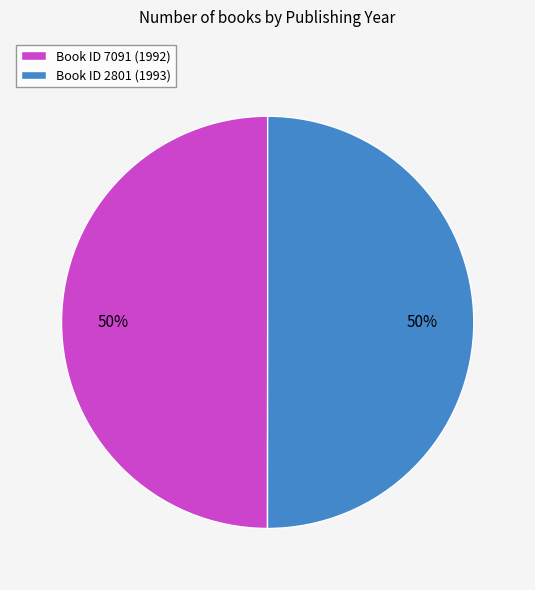

Is the sum of Book ID 2801 (1993) and Book ID 7091 (1992) greater than half?

Yes